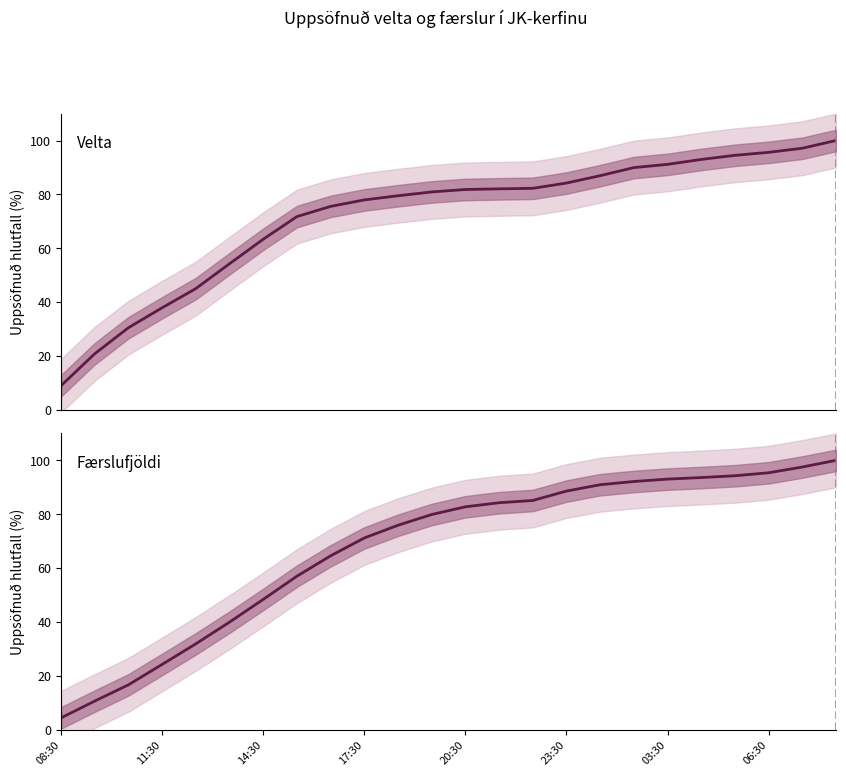

List the series in order of their overall mean, highest first.

Velta, Færslufjöldi